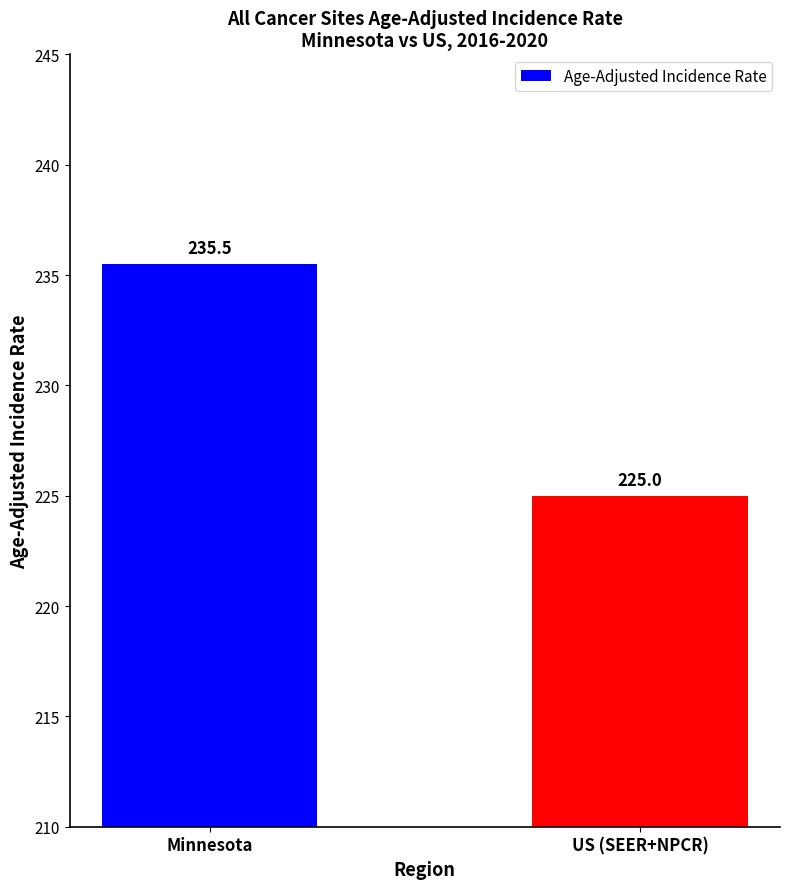

What is the maximum value shown in the chart?

235.5